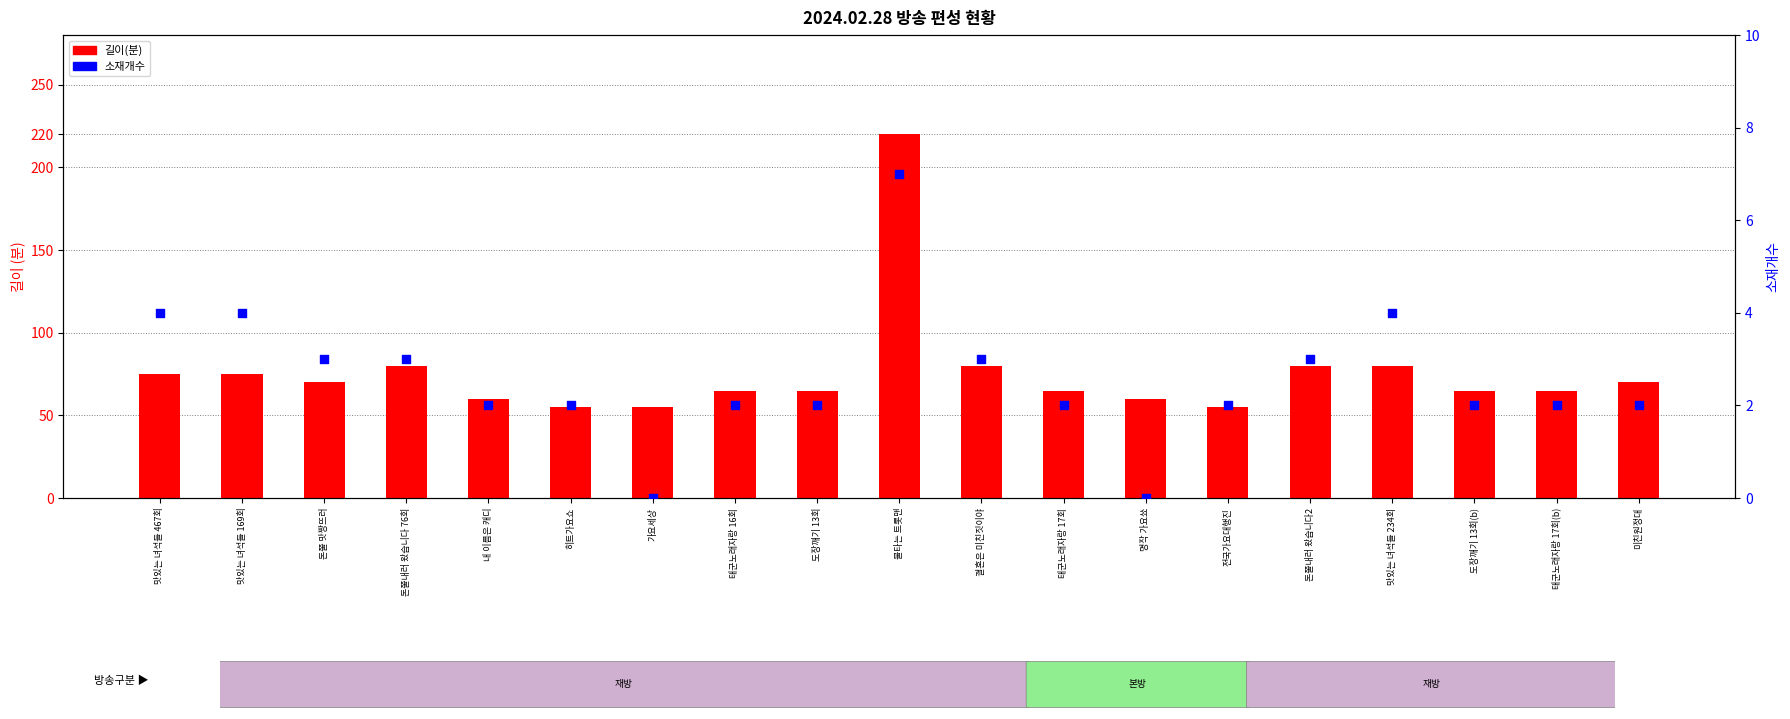

Which series reaches the maximum Y coordinate?

길이(분)